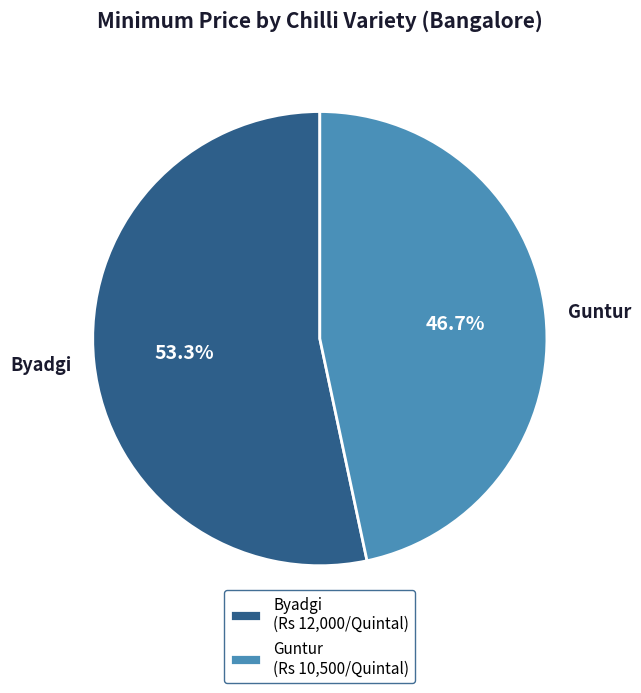

How many segments does this pie chart have?

2